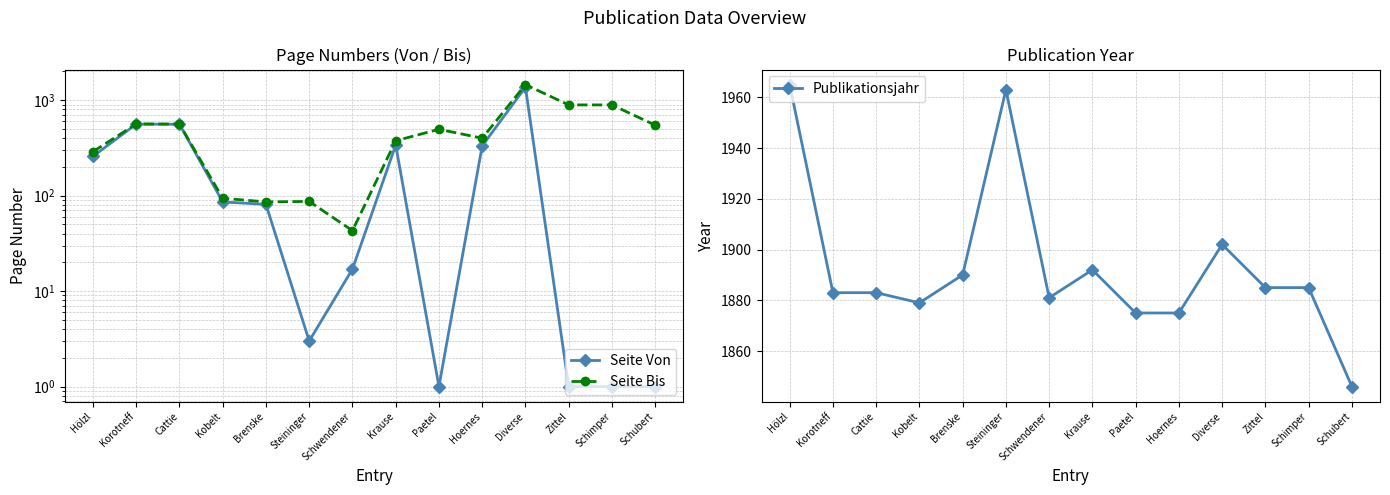

The value of Publikationsjahr at Korotneff is 2608. True or false?

False